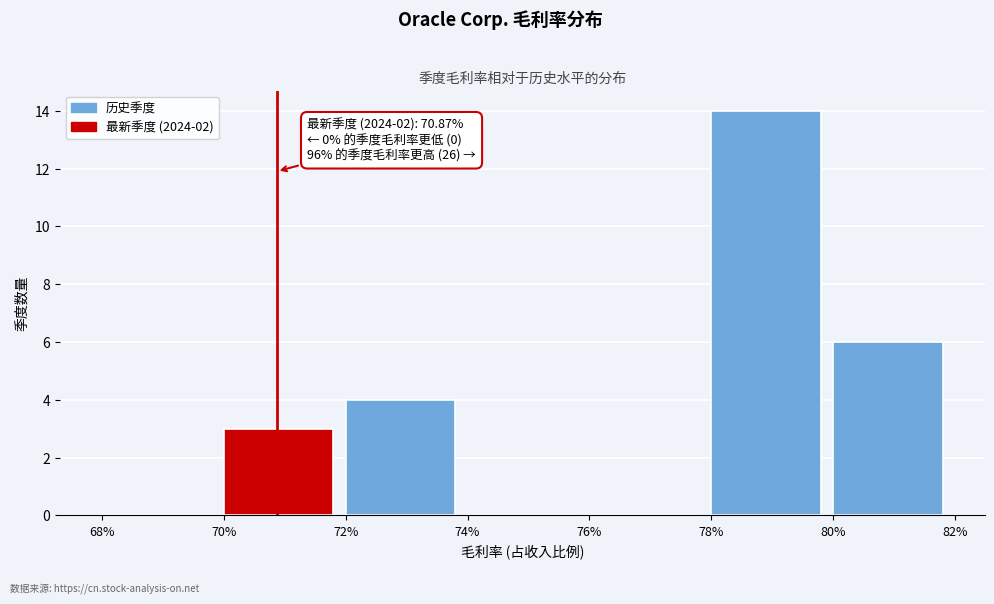

Reading left to right, extract all data points from this chart.

68%=0	70%=3	72%=4	74%=0	76%=0	78%=14	80%=6